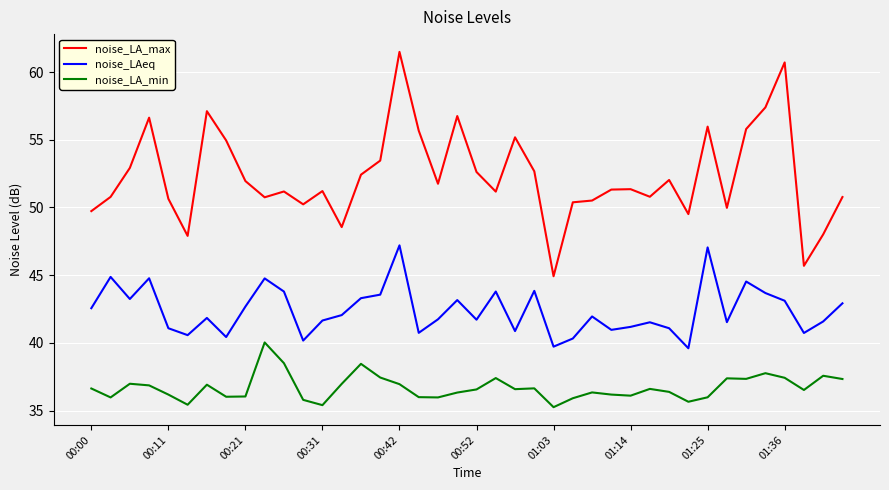

Rank the series by their average value, from highest to lowest.

noise_LA_max, noise_LAeq, noise_LA_min